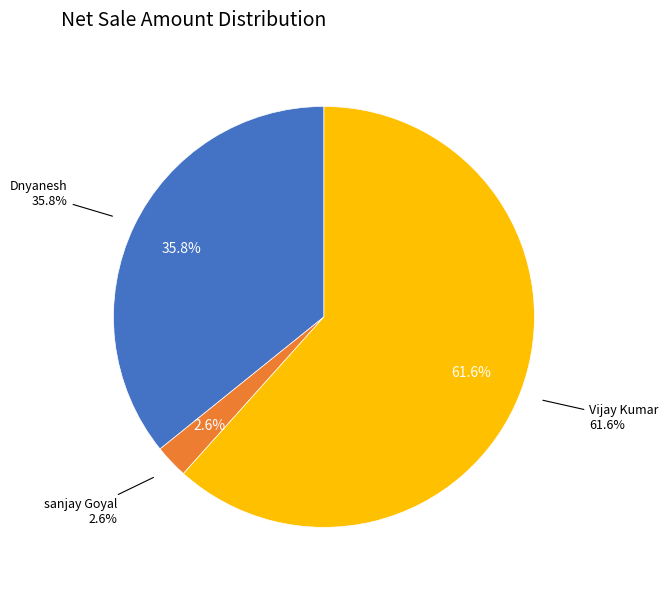

Does any single category account for the majority?

Yes